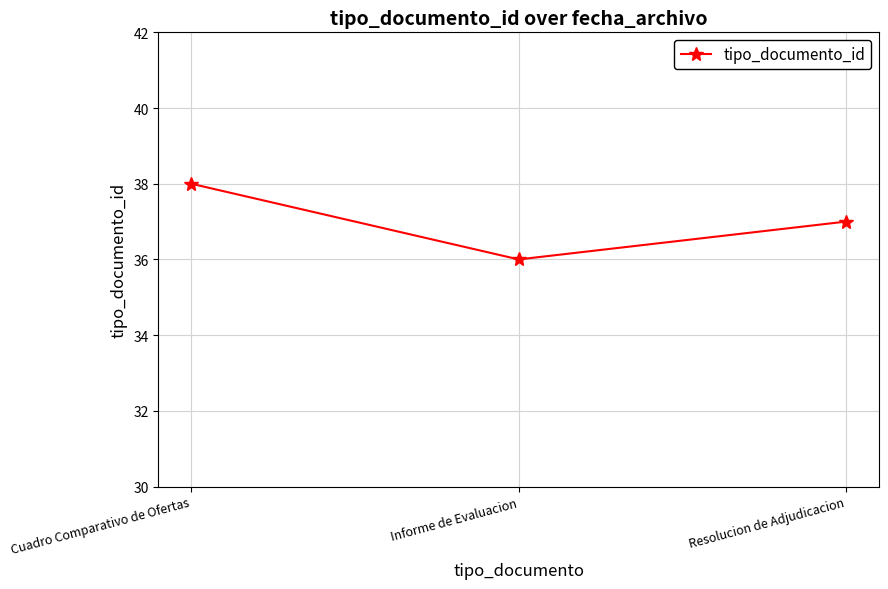

True or false: the data shows 49 at Informe de Evaluacion.

False